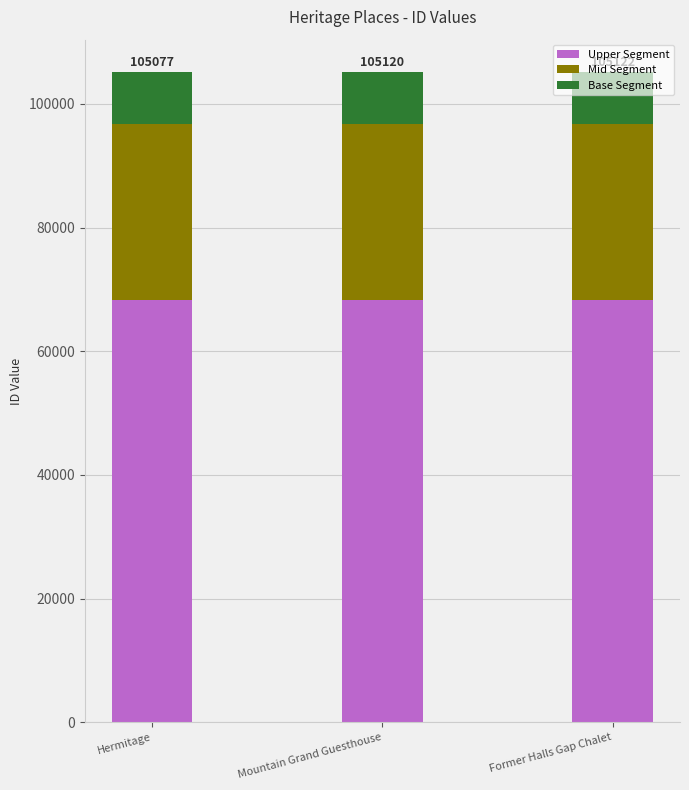

Does the chart contain any negative values?

No